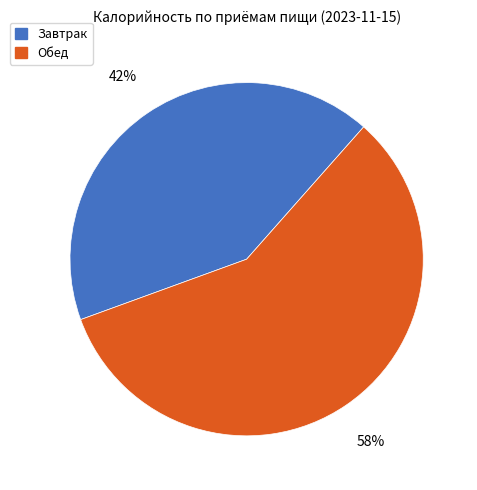

True or false: Завтрак accounts for 54% of the total.

False